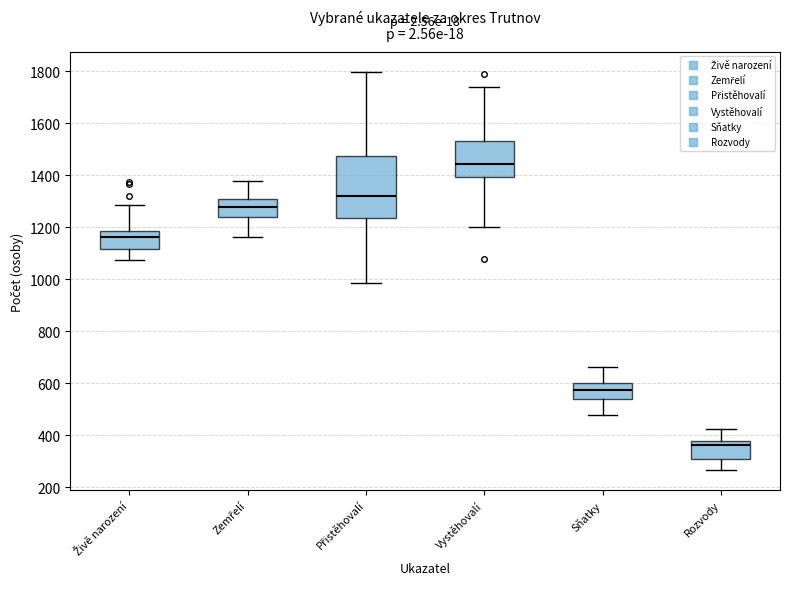

Reading left to right, transcribe this box plot: for each box, give where its median line is, the range the box spans, and where its two whiskers end, as read against the y-axis. The values are not printed on the chart, so give them approximately, as read against the axis.

Živě narození: median 1160, box 1120 to 1180, whiskers 1080 to 1280
Zemřelí: median 1280, box 1240 to 1300, whiskers 1160 to 1380
Přistěhovalí: median 1320, box 1240 to 1480, whiskers 980 to 1800
Vystěhovalí: median 1440, box 1400 to 1540, whiskers 1200 to 1740
Sňatky: median 580, box 540 to 600, whiskers 480 to 660
Rozvody: median 360, box 320 to 380, whiskers 260 to 420